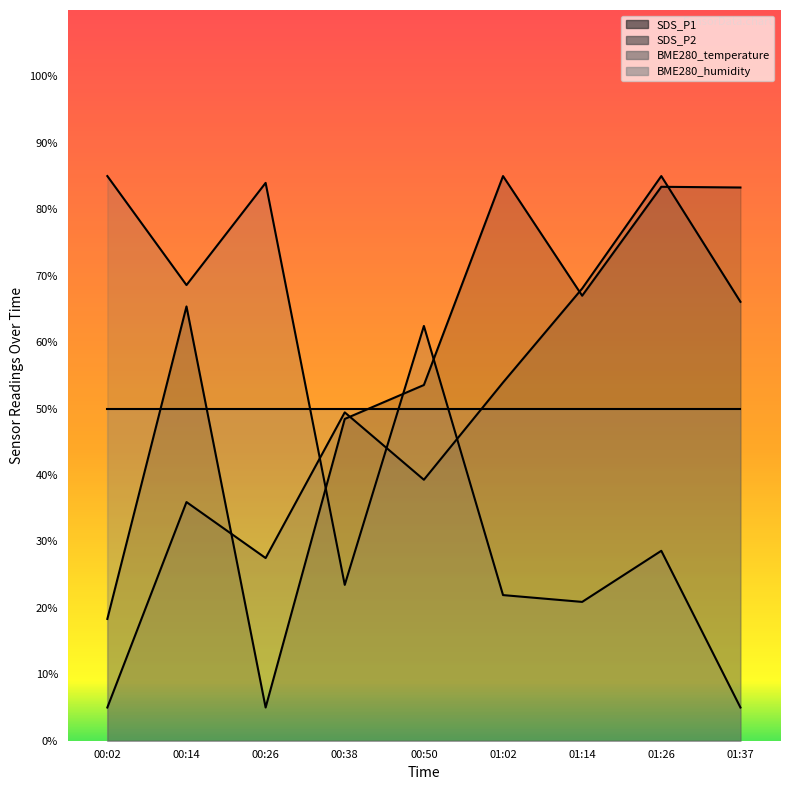

Where is the first local maximum for BME280_temperature?

00:26